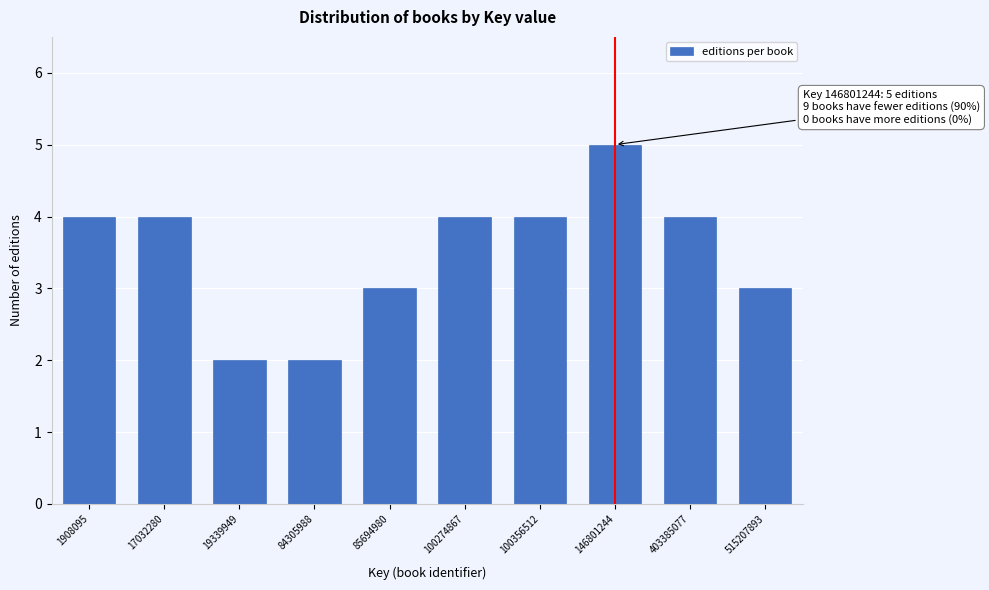

Reading right to left, extract all data points from this chart.

515207893=3	403385077=4	146801244=5	100356512=4	100274867=4	85694980=3	84305988=2	19339949=2	17032280=4	1908095=4